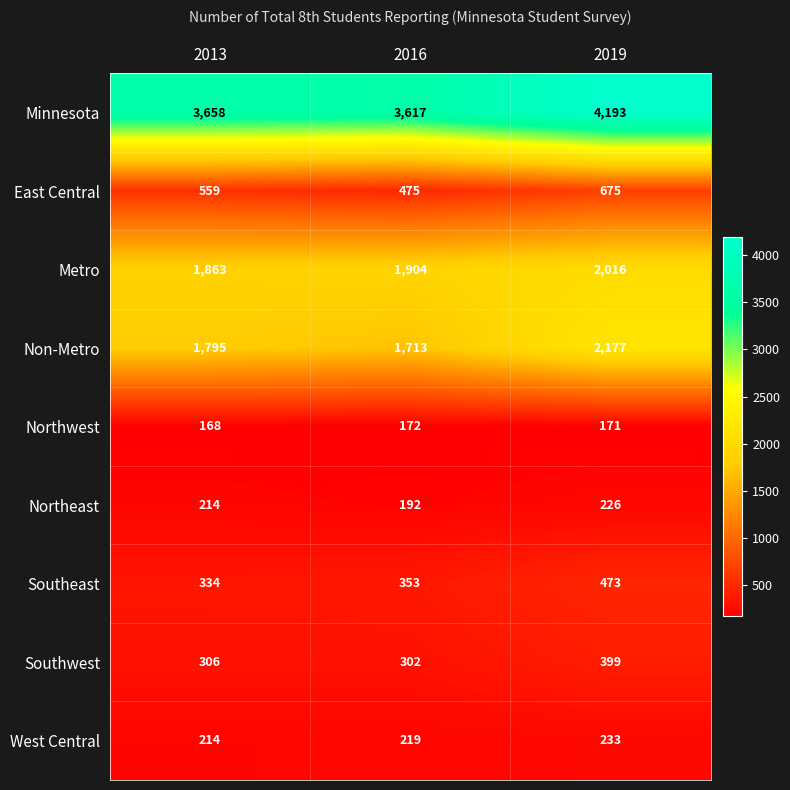

At which label is Southeast closest to 403?

2016